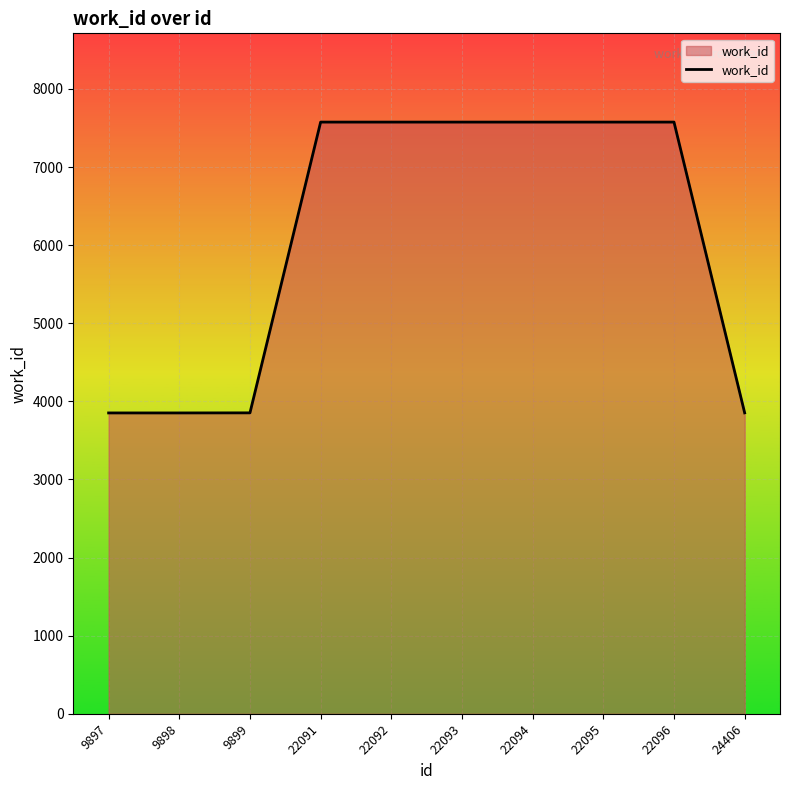

True or false: the data shows 6397 at 9898.

False